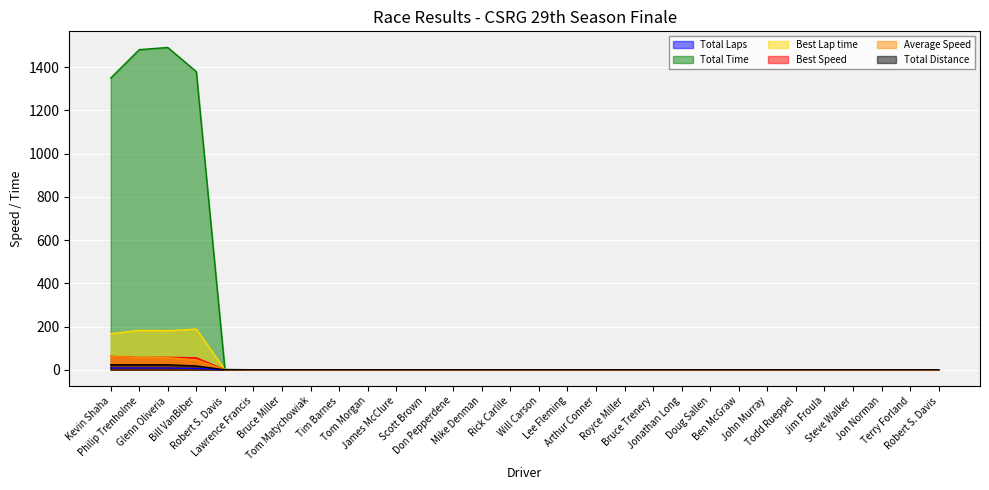

What is the label of the 1st point from the right?

Robert S. Davis